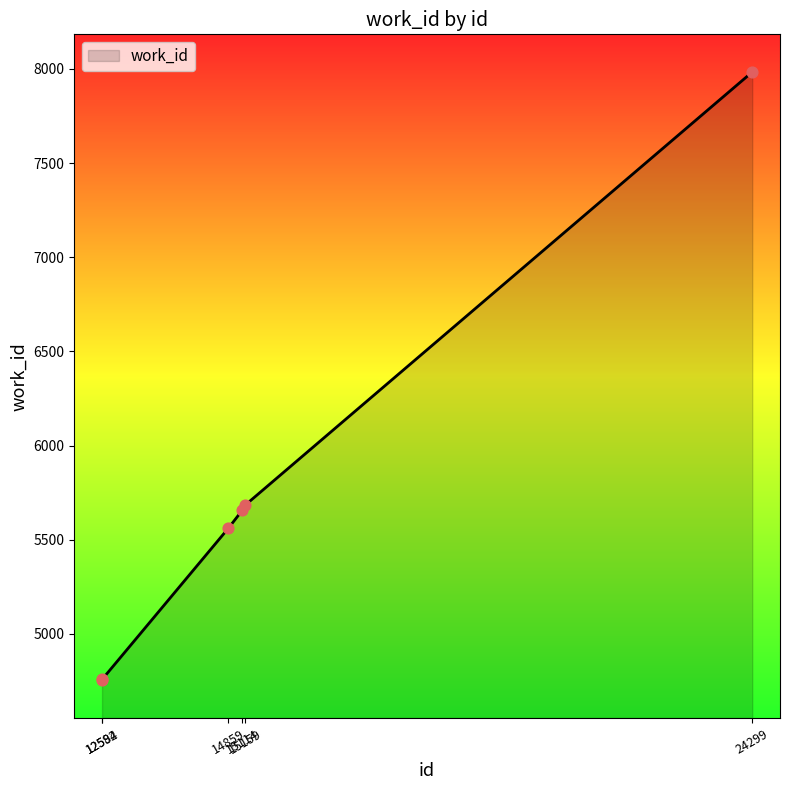

What is the change in value from 12584 to 14859?

+807